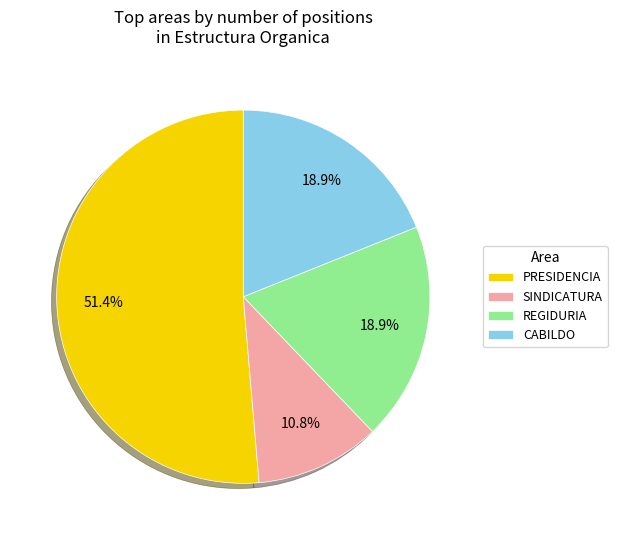

Which slice is the smallest?

SINDICATURA